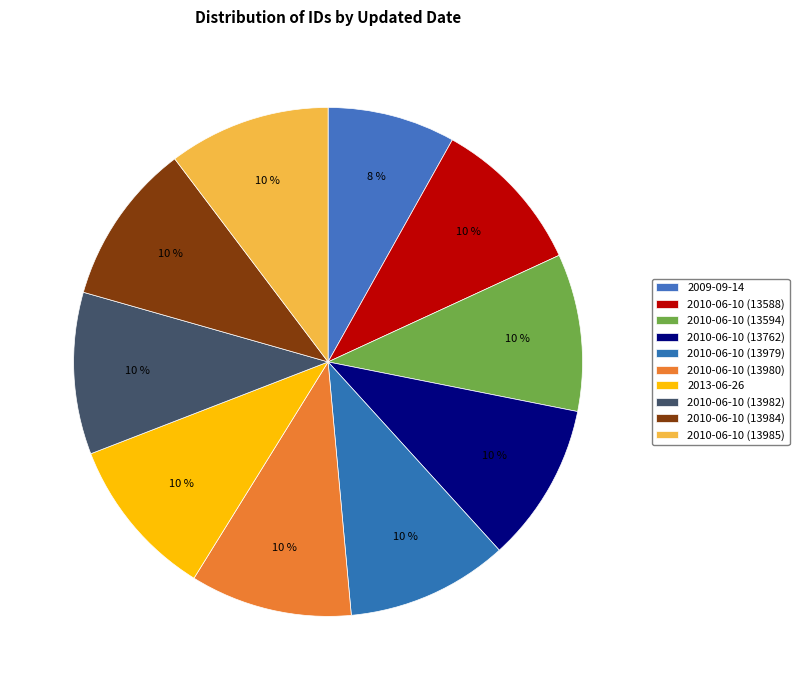

To the nearest percent, what portion does 2010-06-10 (13984) represent?

10%